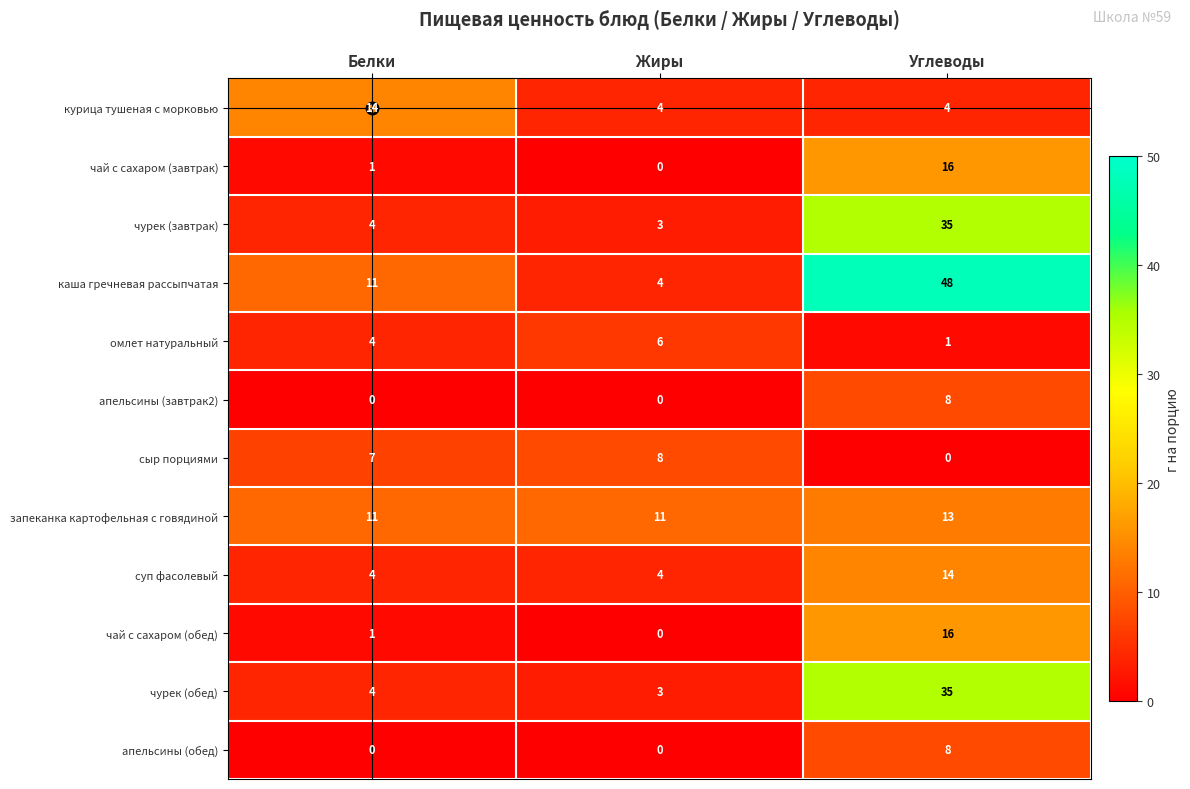

Between Белки and Углеводы, which series saw the biggest shift?

каша гречневая рассыпчатая